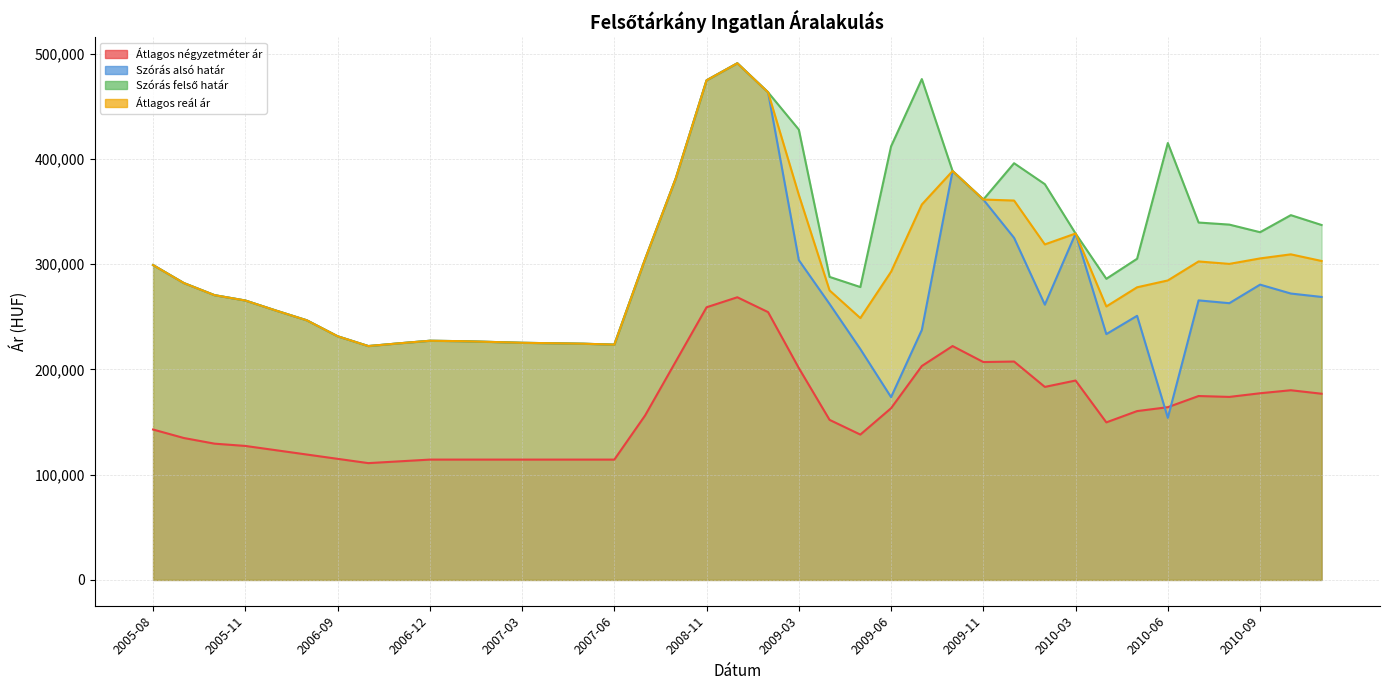

How many data points in Szórás felső határ are above 304644?

19